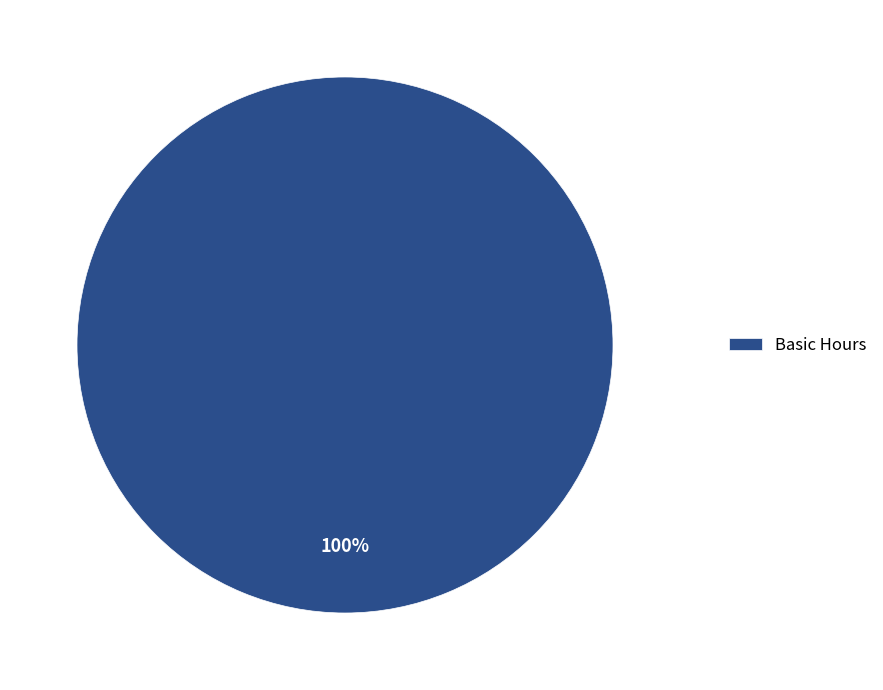

Rank the categories by value from highest to lowest.

Basic Hours